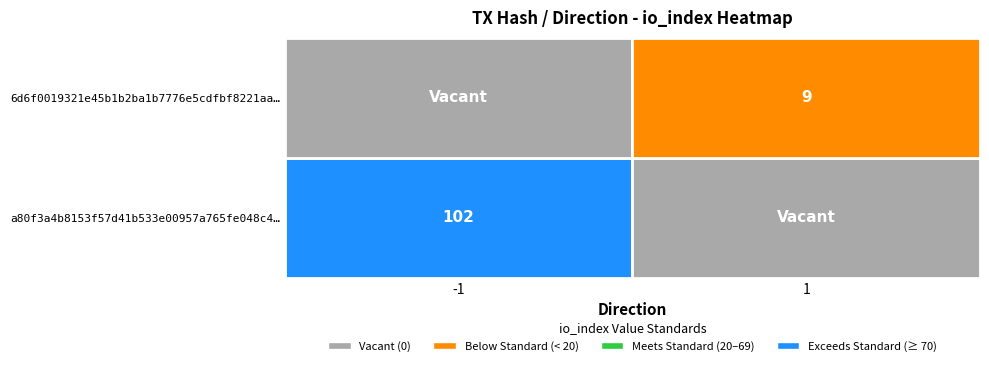

Reading left to right, what are all the values shown in this chart?

a80f3a4b8153f57d41b533e00957a765fe048c4: direction=-1	io_index=102
6d6f0019321e45b1b2ba1b7776e5cdfbf8221aa: direction=1	io_index=9